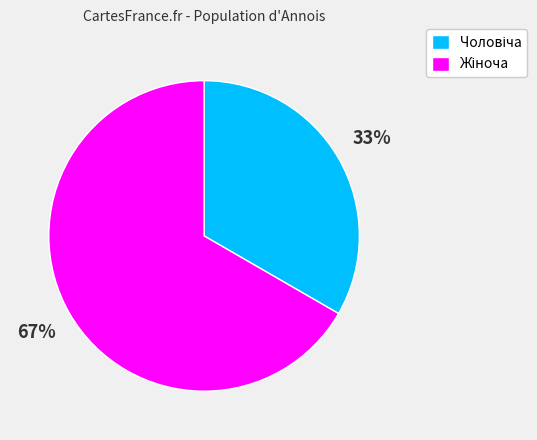

To the nearest percent, what is the average slice percentage?

50%